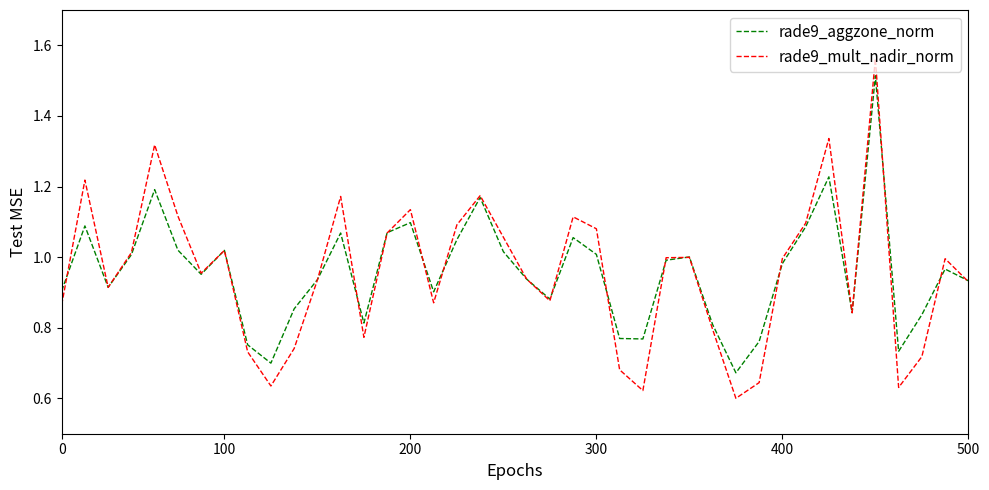

Which series has the largest range (max minus min)?

rade9_mult_nadir_norm